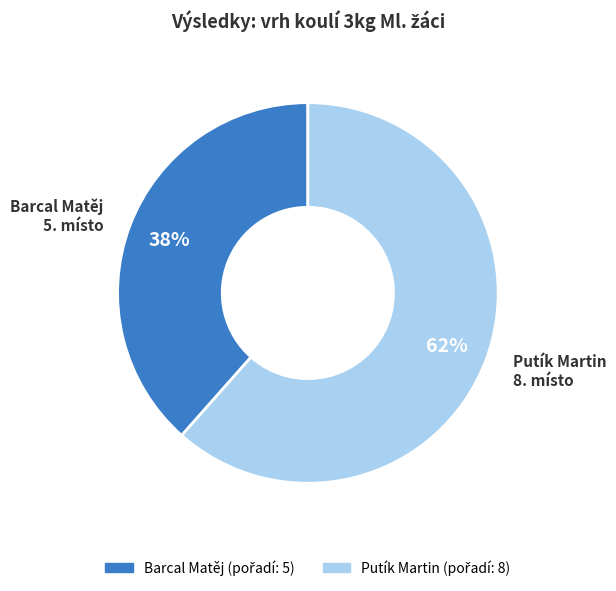

Is there a majority slice in this chart?

Yes